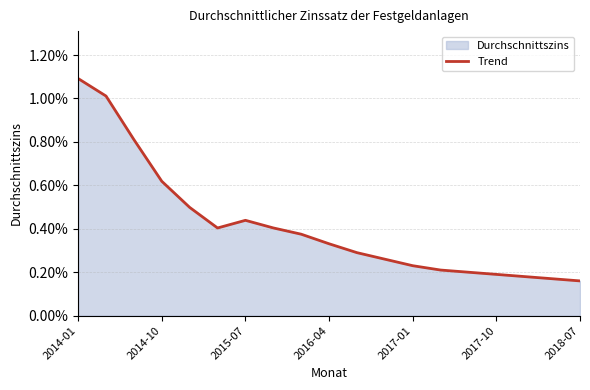

The chart shows a value of 0.0 at 8. True or false?

True